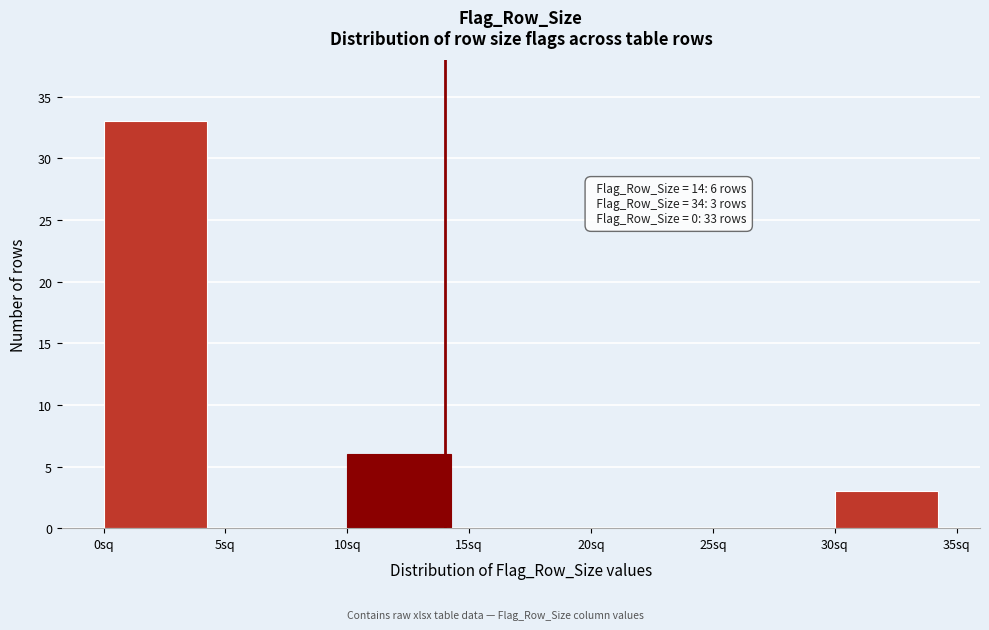

Which range on the x-axis has the tallest bar?

0 to 5